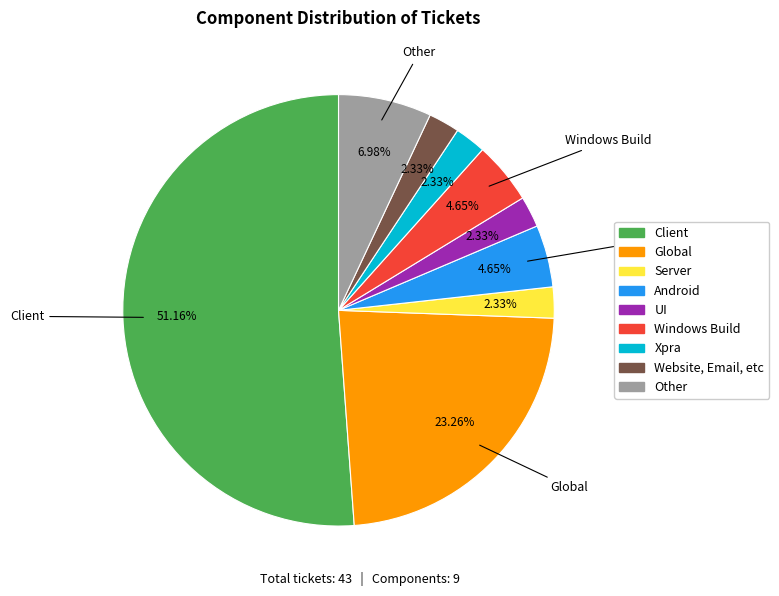

The Other slice represents 1% of the pie. True or false?

False